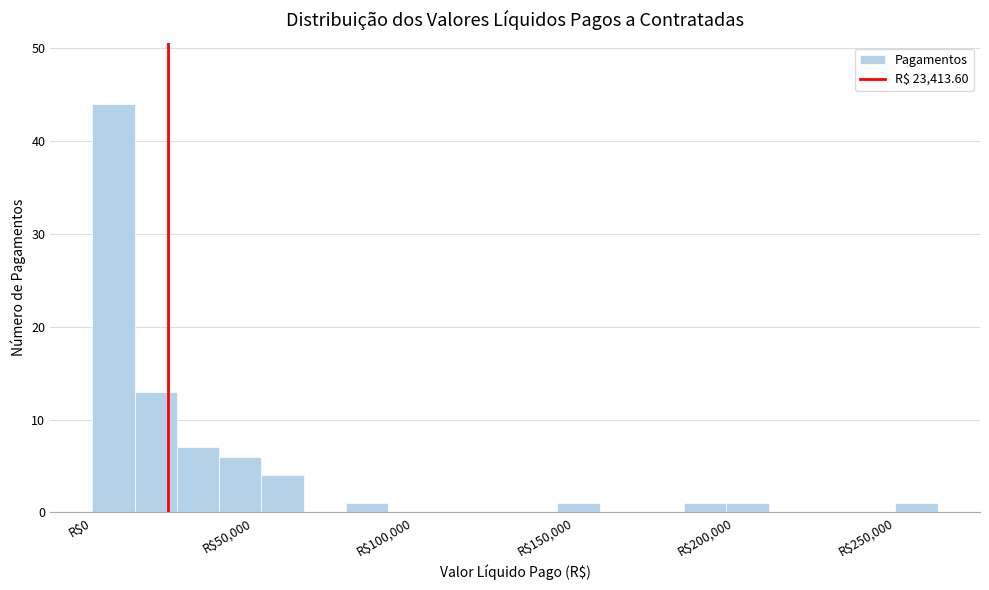

Read against the x-axis, roughly where is the centre of the tallest bar?

5000